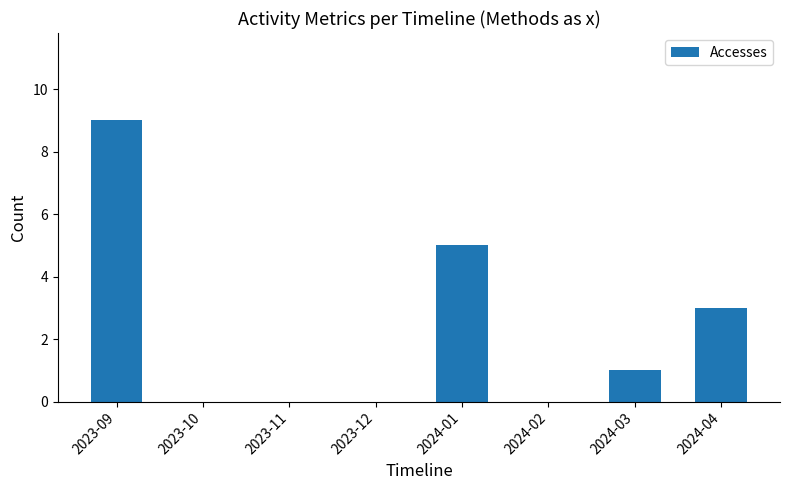

How many values are between 0 and 5?

7